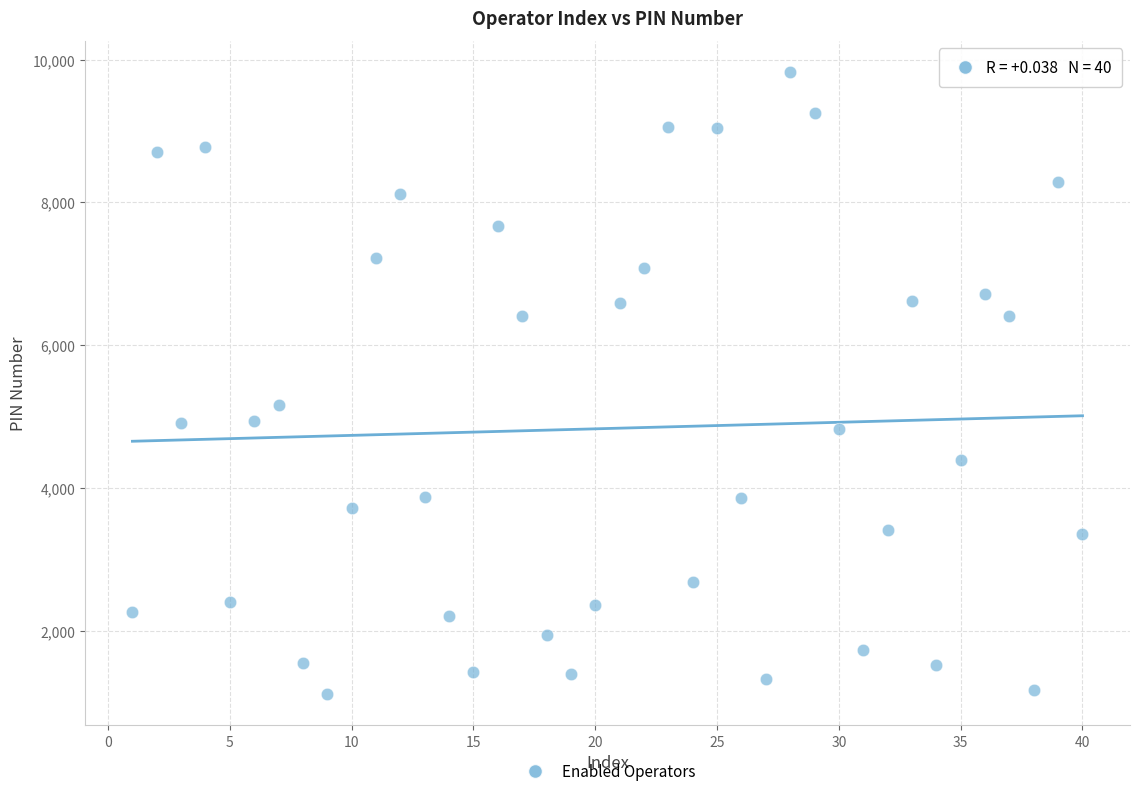

What Y value in the scatter plot is closest to 5473?

5165